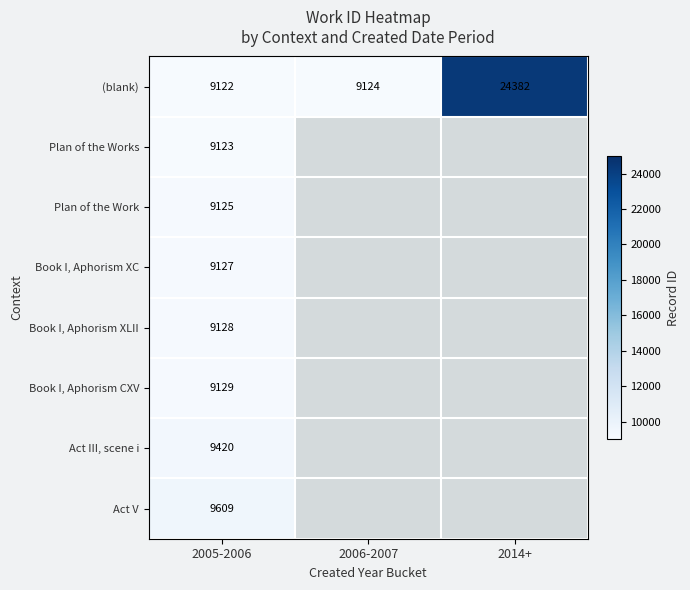

Is it true that Plan of the Works equals 13016.0 at 2005-2006?

False